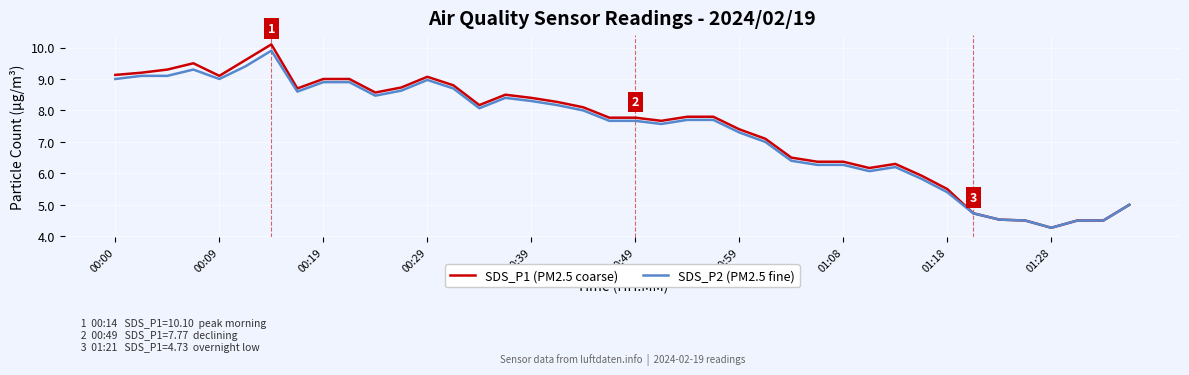

What is the greatest value displayed?

10.1